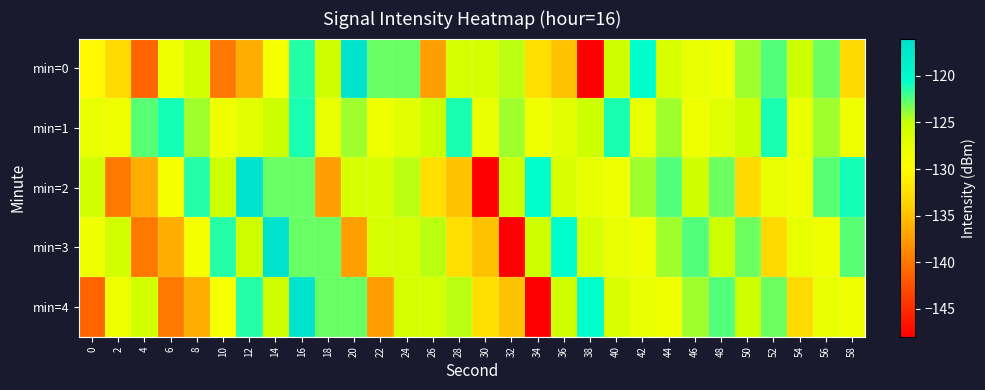

At 46, list the series in order from largest to smallest.

min=3, min=4, min=2, min=0, min=1